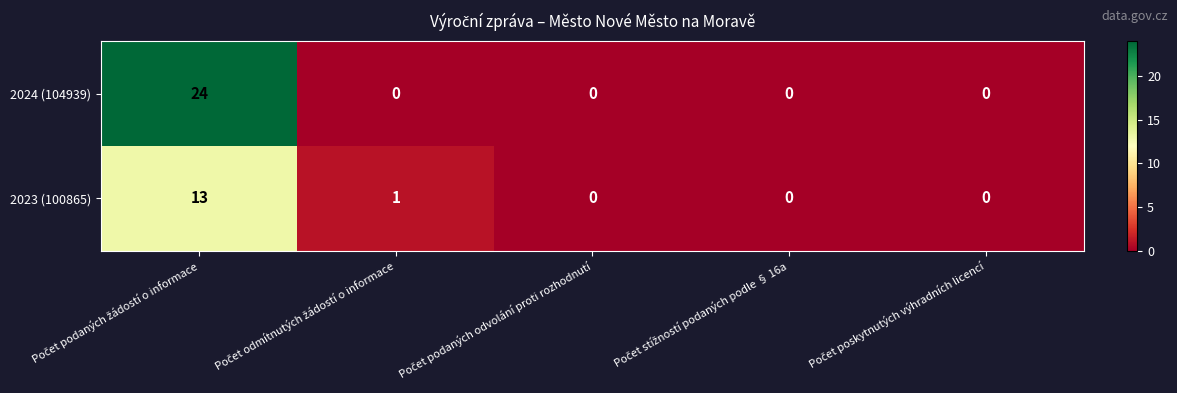

Which series has the largest range (max minus min)?

2024 (104939)